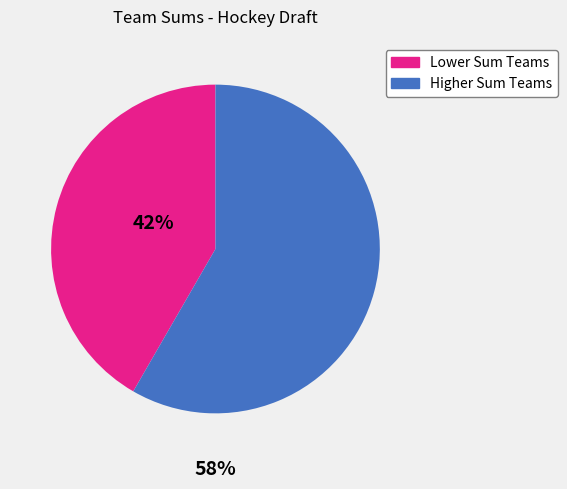

Does any single category account for the majority?

Yes